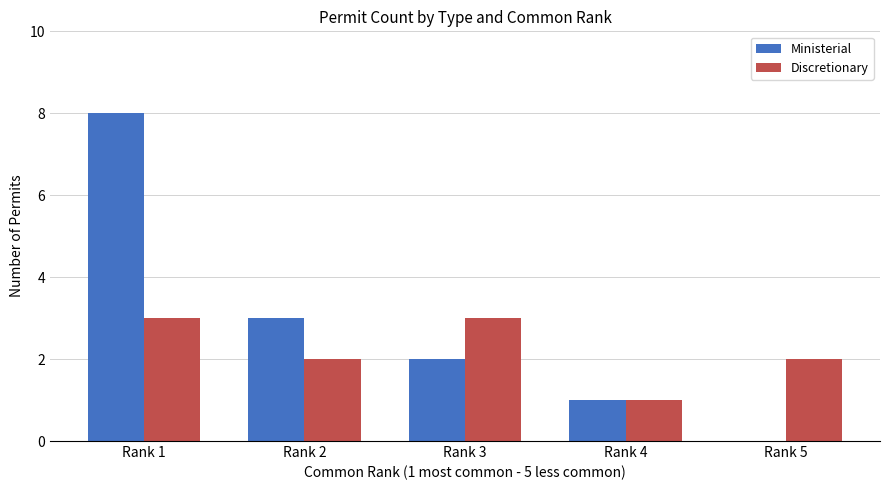

Reading right to left, what are all the values shown in this chart?

Ministerial: Rank 5=0	Rank 4=1	Rank 3=2	Rank 2=3	Rank 1=8
Discretionary: Rank 5=2	Rank 4=1	Rank 3=3	Rank 2=2	Rank 1=3